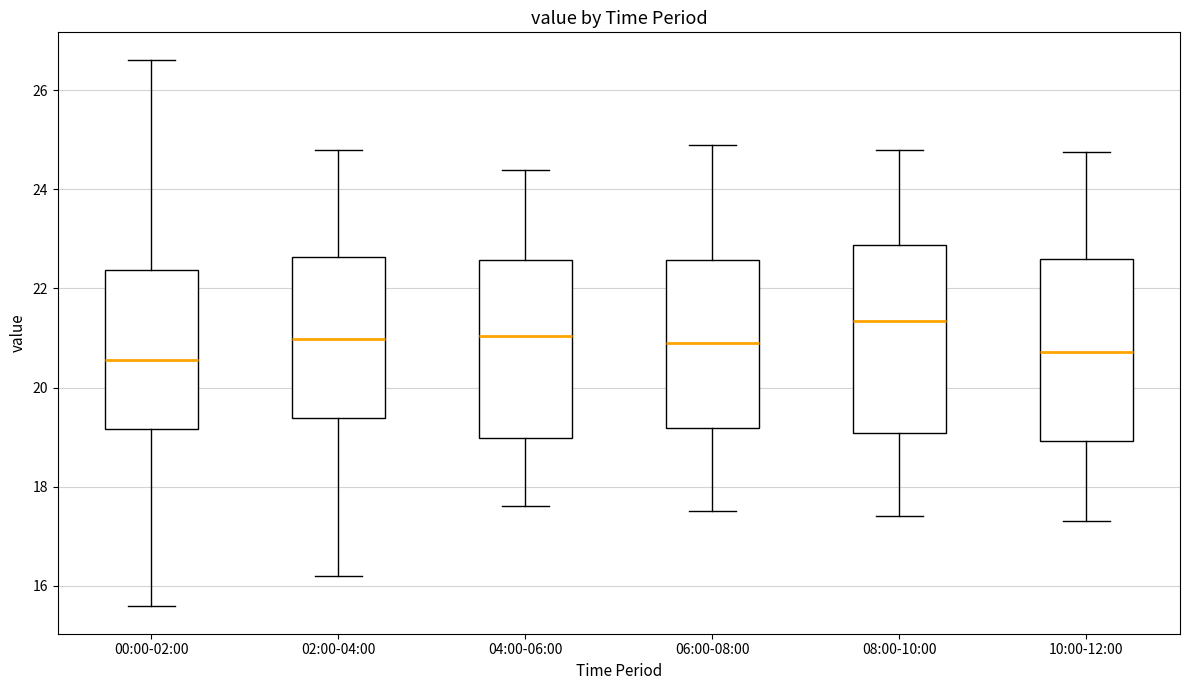

Where is the upper edge of the box for 02:00-04:00 on the y-axis? The values are not printed on the chart, so give them approximately, as read against the axis.

22.6